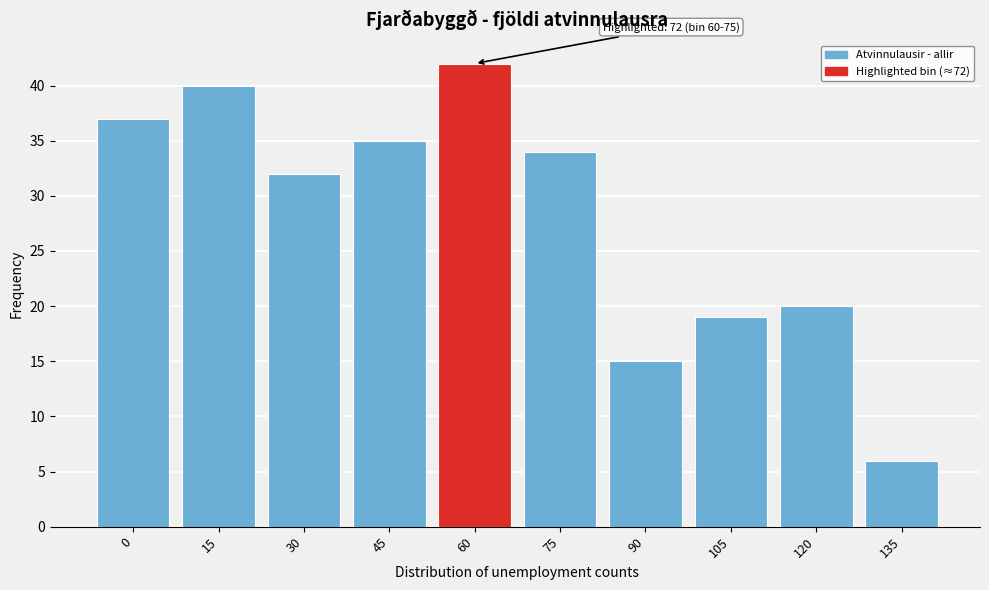

Reading left to right, what are all the values shown in this chart?

37	40	32	35	42	34	15	19	20	6